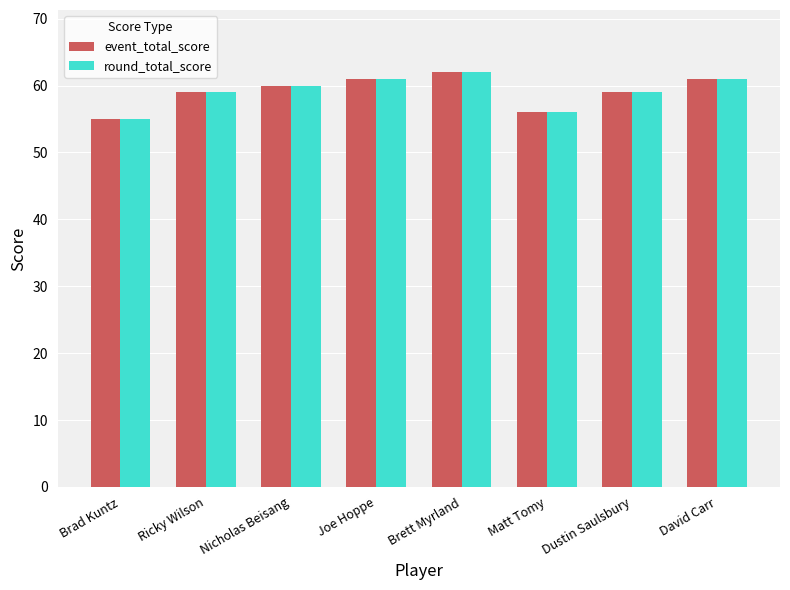

How many data points in round_total_score are less than 60?

4